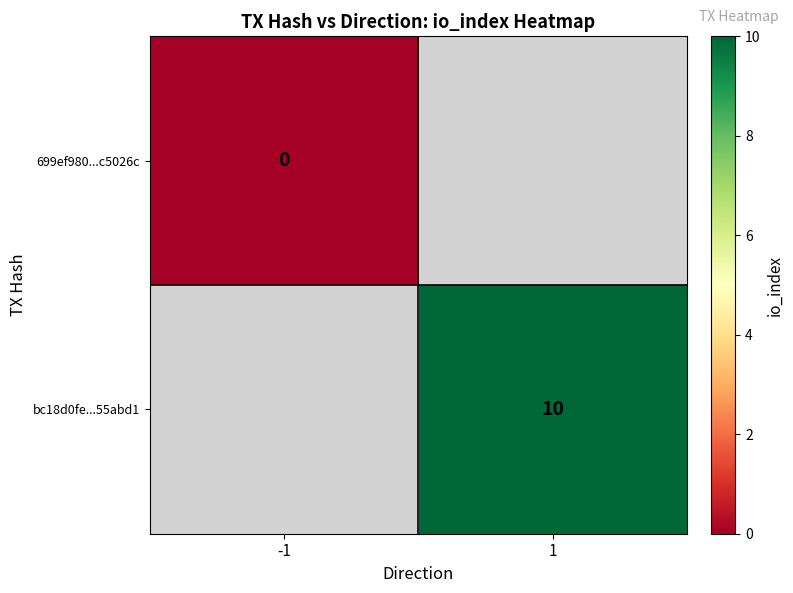

True or false: bc18d0fe...55abd1 has a value of 17 at 1.

False